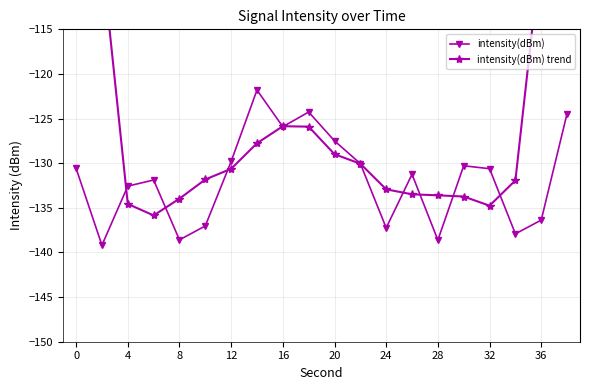

How many data points does each series have?

20